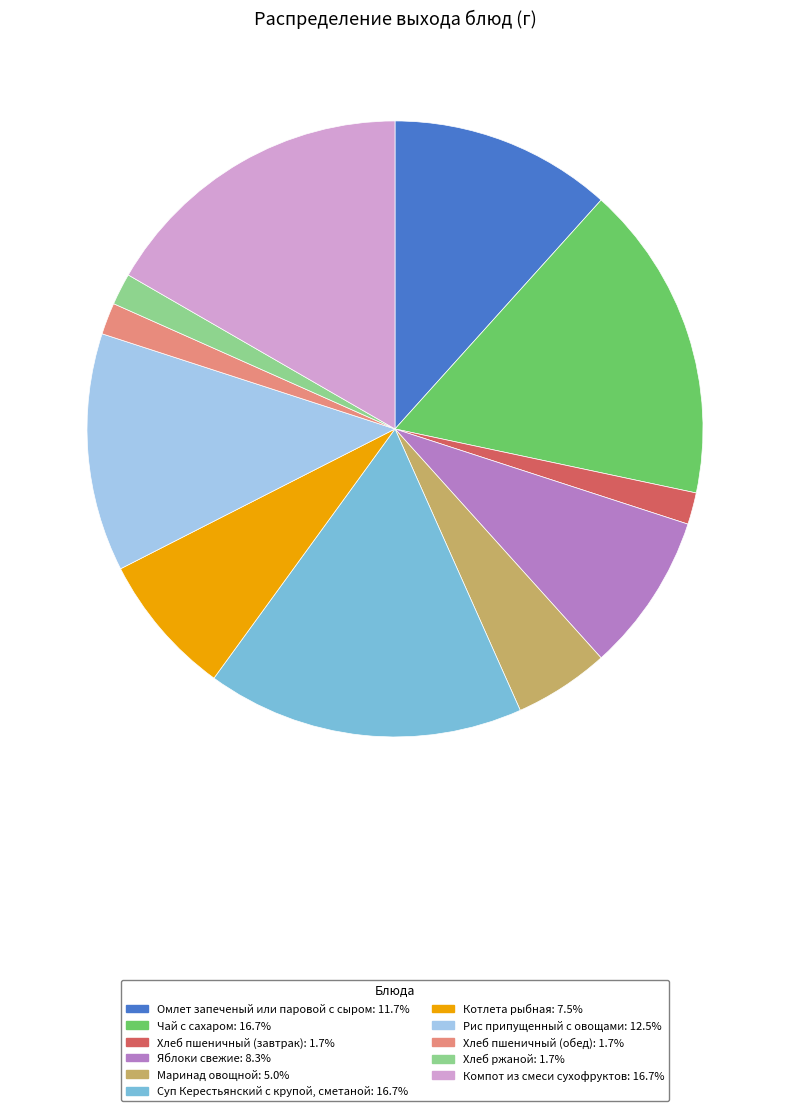

Do Компот из смеси сухофруктов: 16.7% and Яблоки свежие: 8.3% together represent more than half of the pie?

No